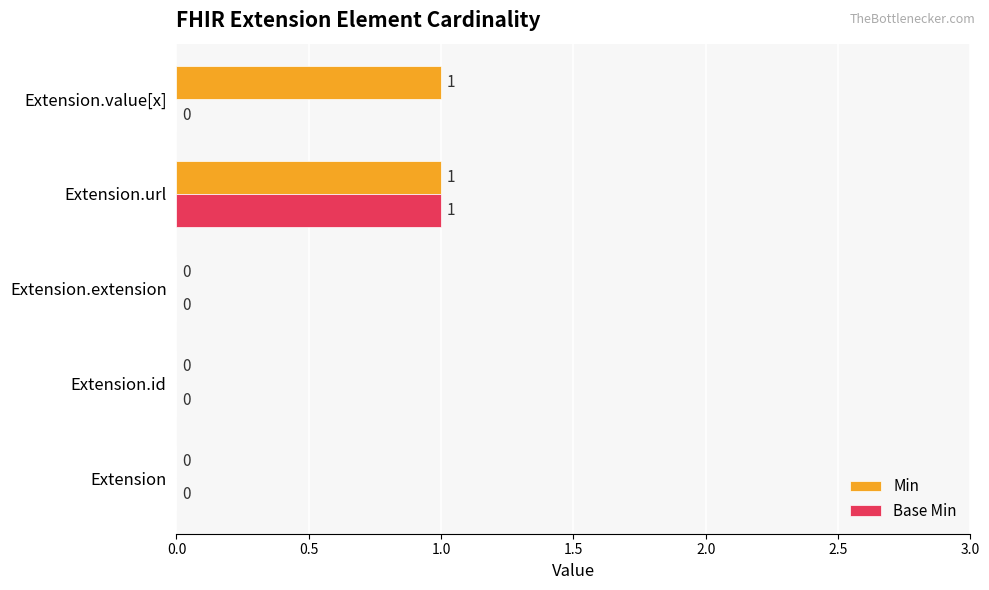

How many positive values does the Min series have?

2